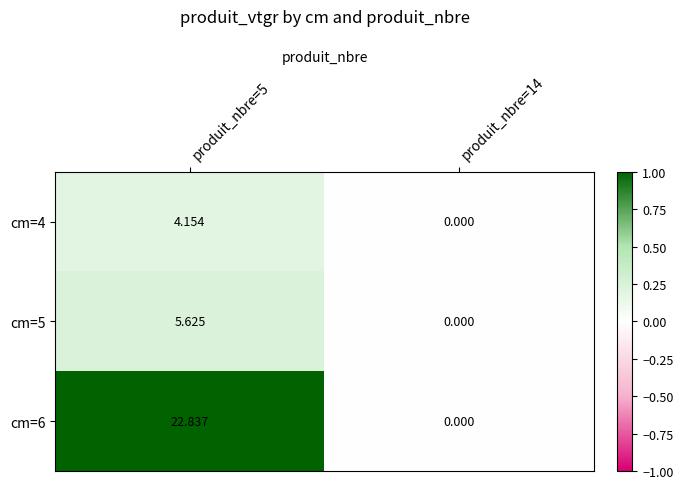

Is the value of cm=5 at produit_nbre=14 greater than the value of cm=6 at produit_nbre=5?

No